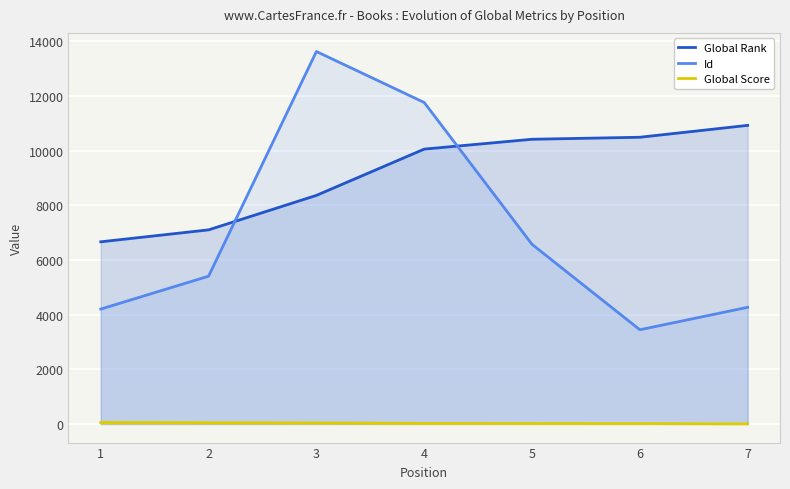

How many lines are shown in the chart?

3